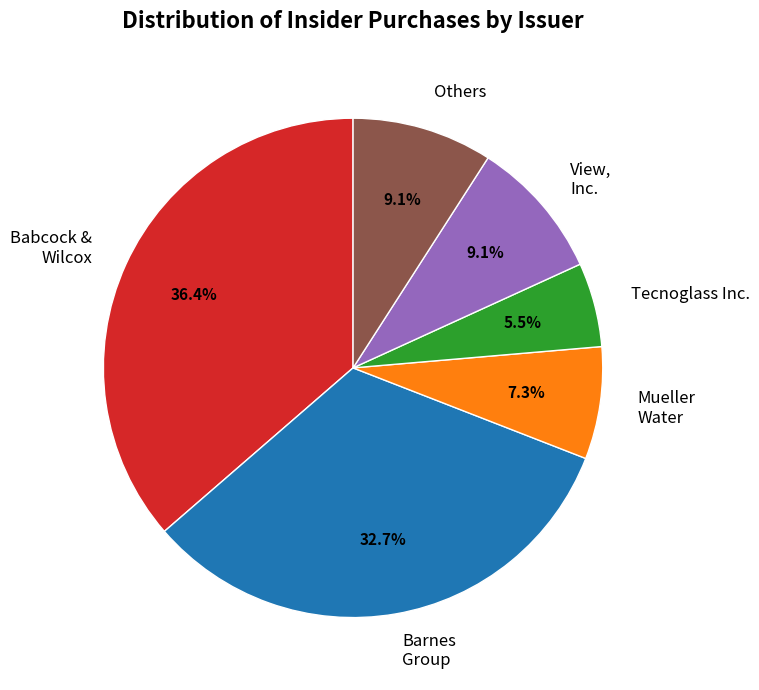

Does any single category account for the majority?

No